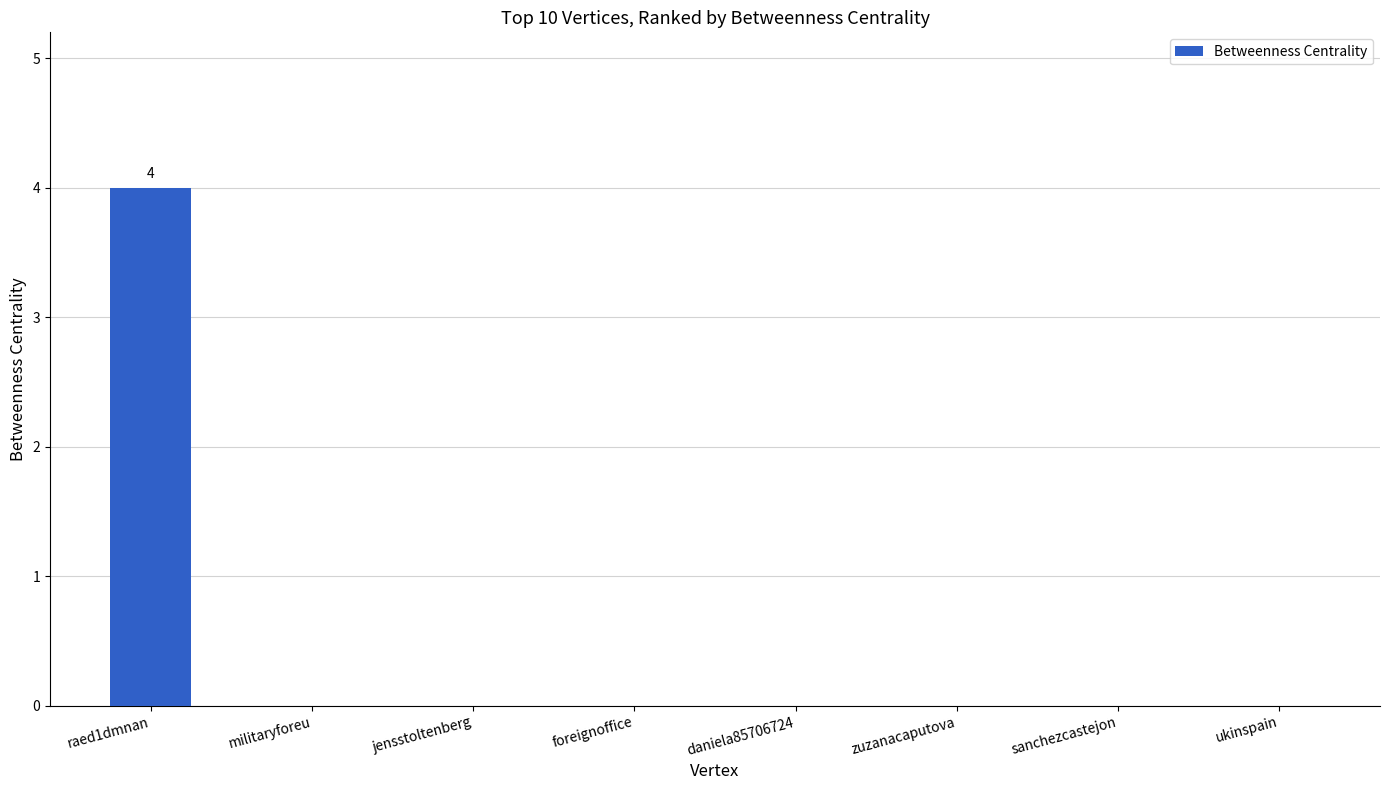

True or false: the data shows -3 at ukinspain.

False